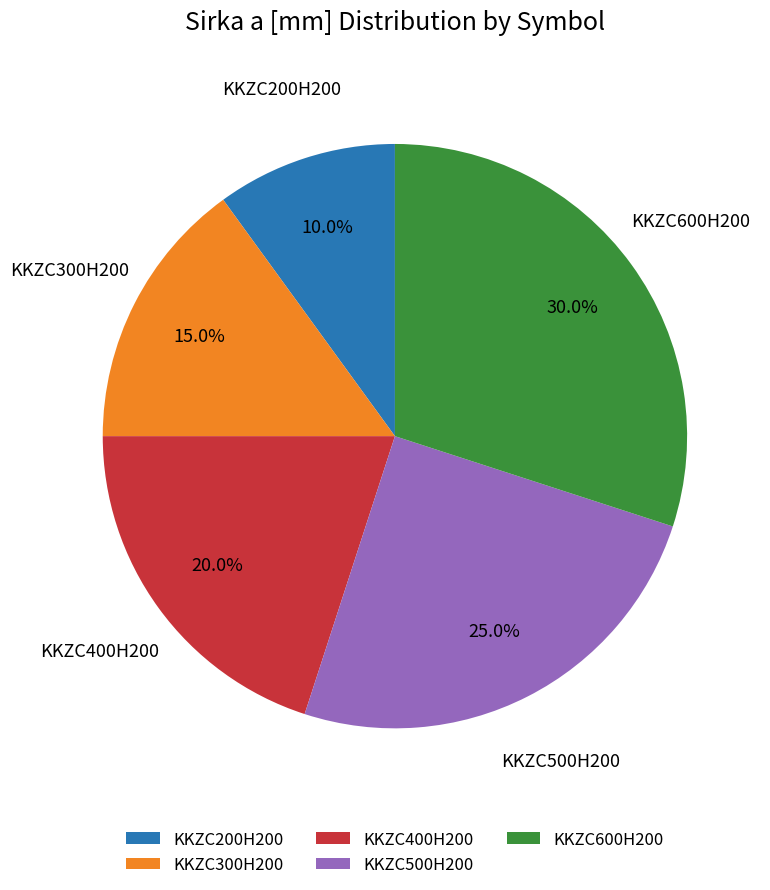

To the nearest percent, what is the difference between the KKZC400H200 and KKZC500H200 slice percentages?

5%